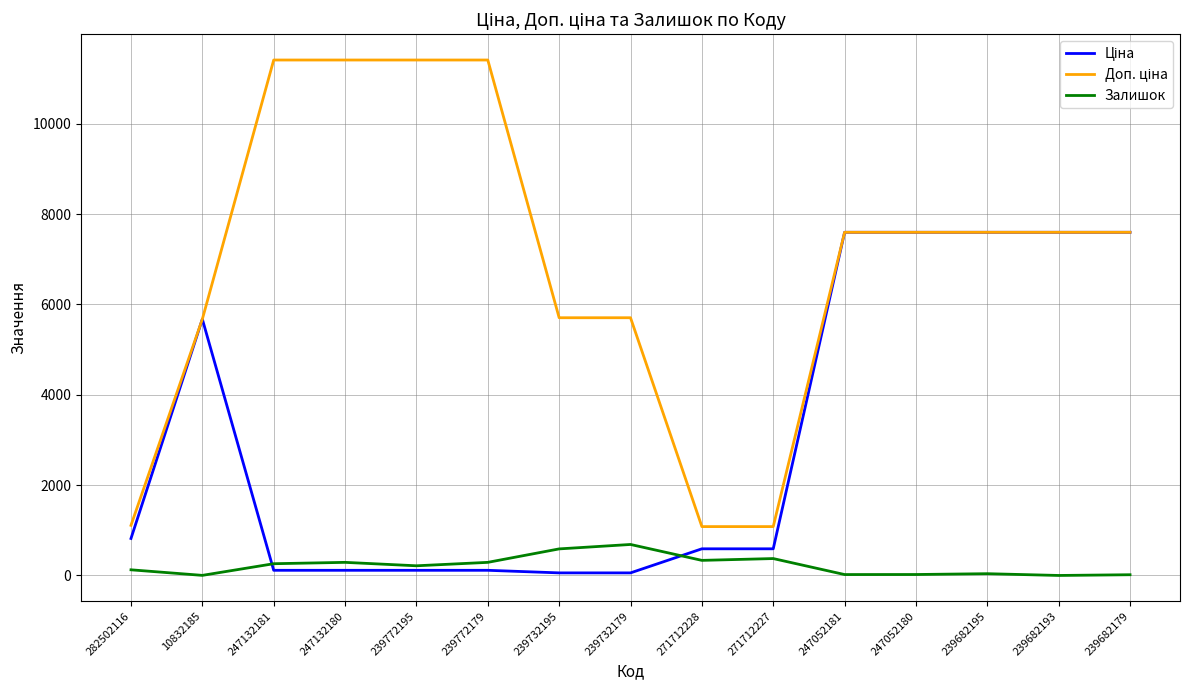

What is the maximum value shown in the chart?

11410.0